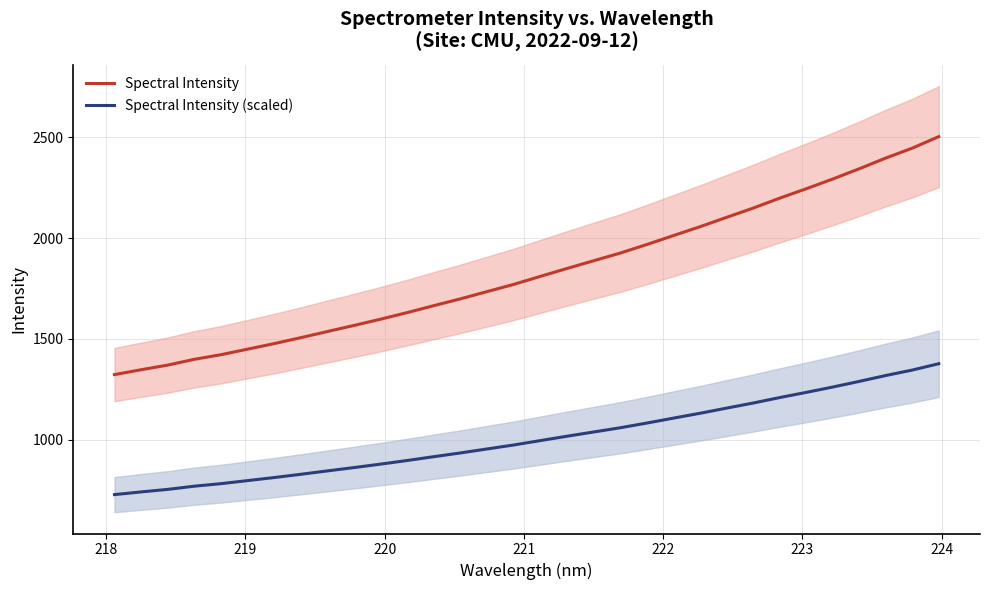

True or false: Spectral Intensity and Spectral Intensity (scaled) cross at least once.

False